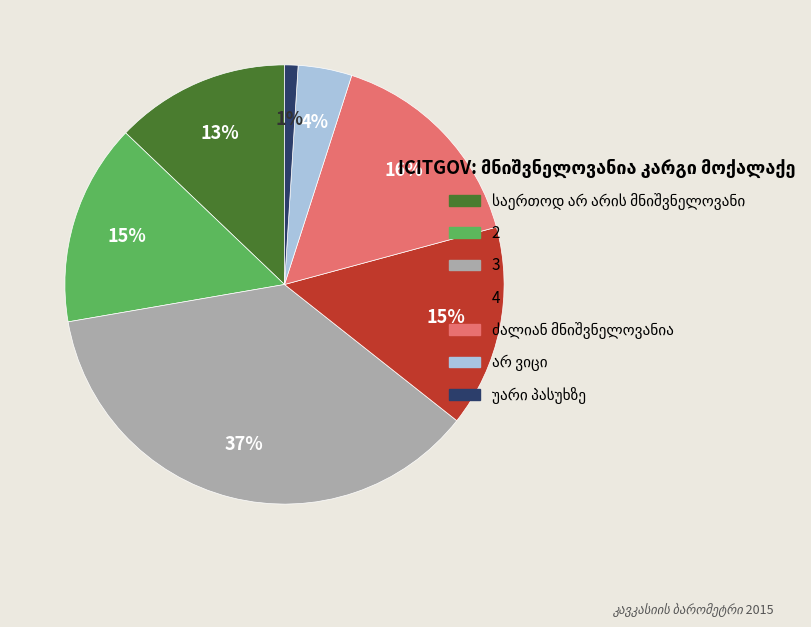

How many segments does this pie chart have?

7